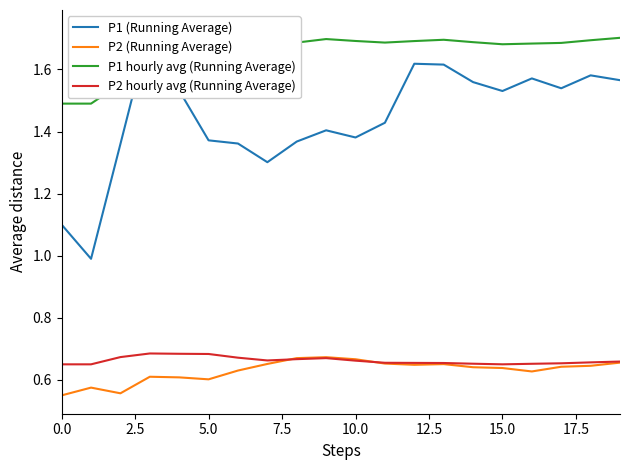

True or false: P1 hourly avg (Running Average) has a value of 1.7 at 10.0.

True